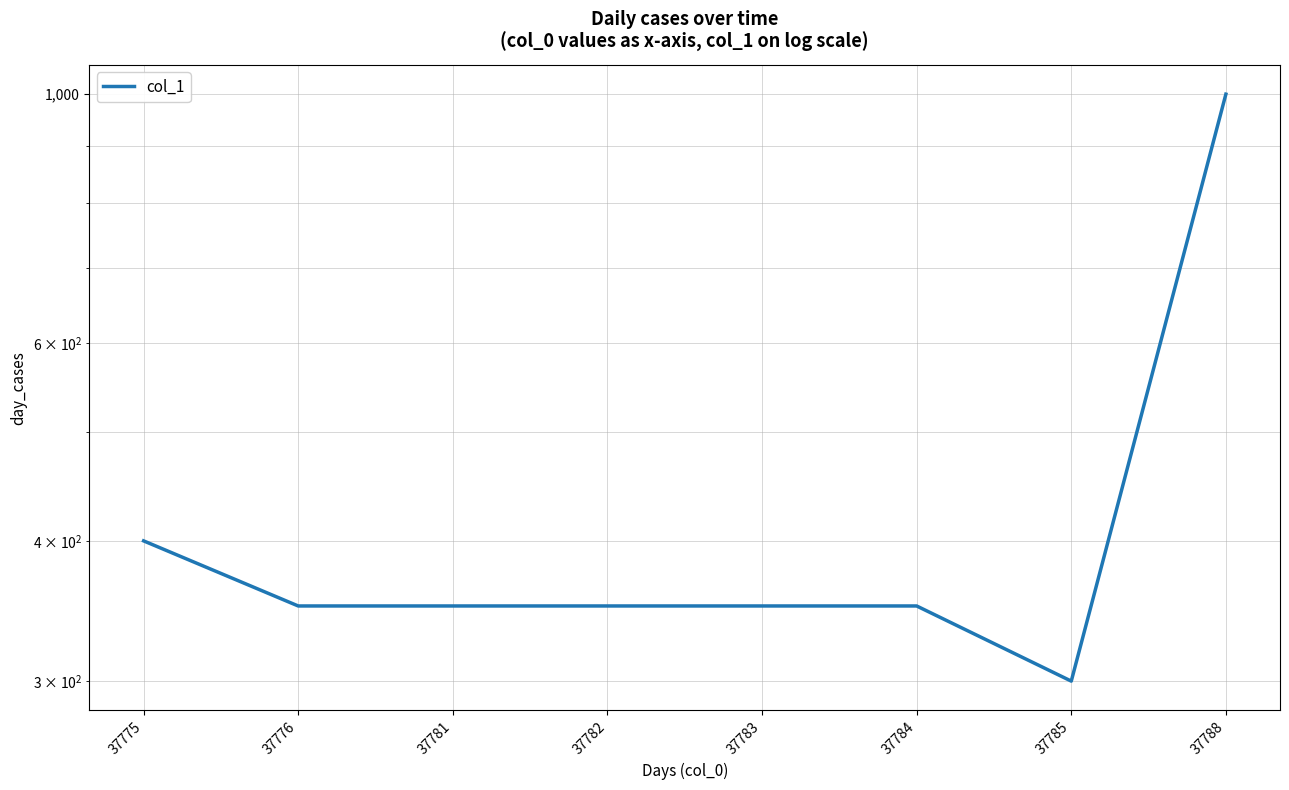

What is the difference between the maximum and minimum values?

700